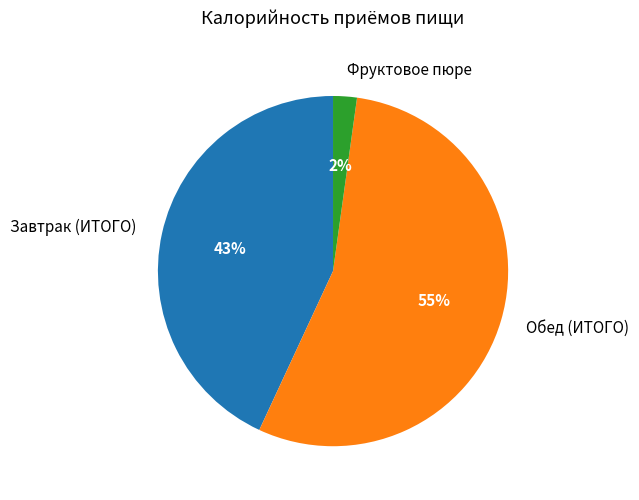

Is it true that Обед (ИТОГО) is 65% of the pie?

False